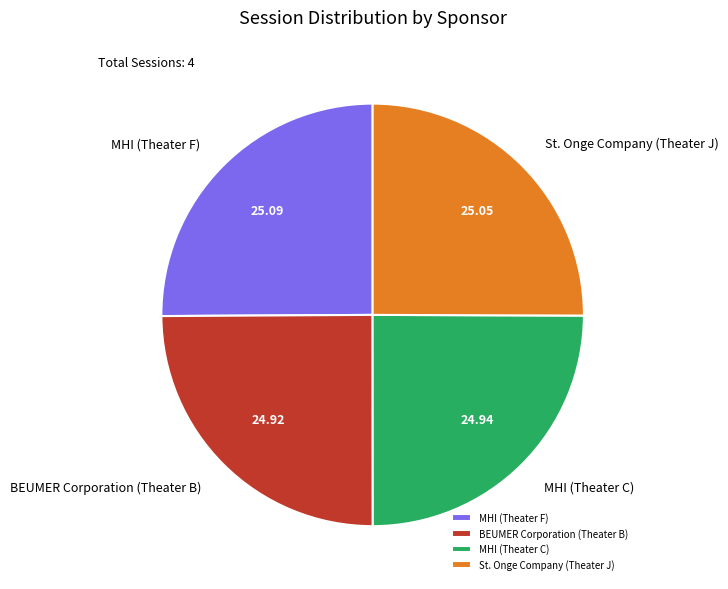

Count the number of slices in the pie.

4